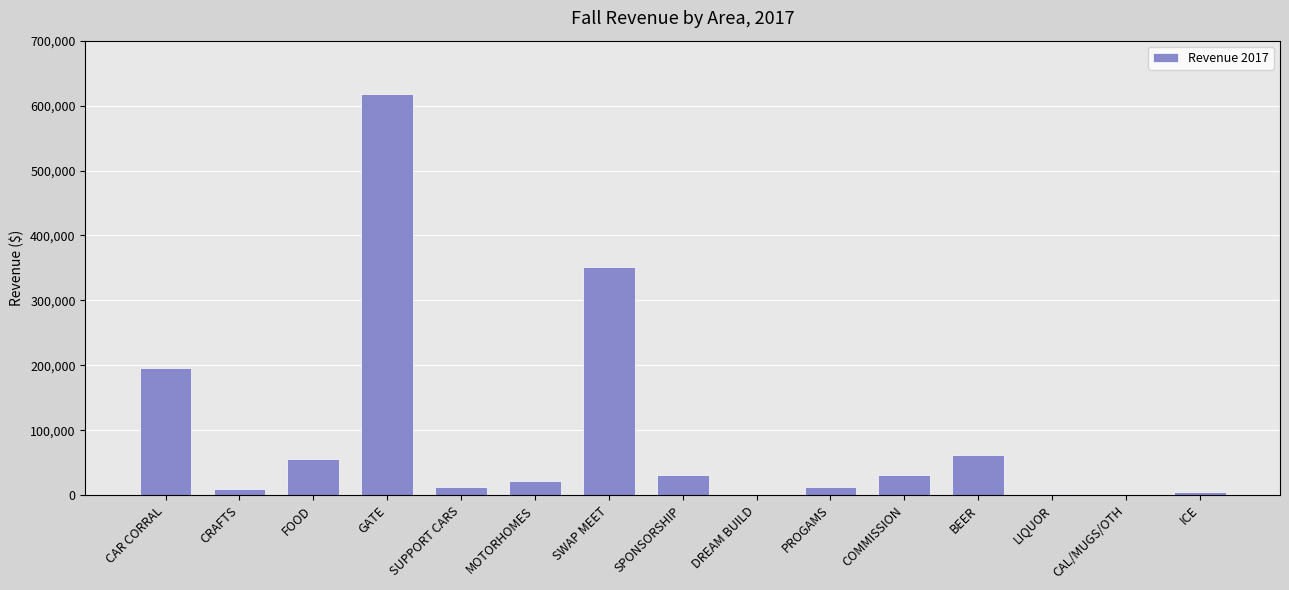

What is the sum of the values at MOTORHOMES and DREAM BUILD?

21845.0